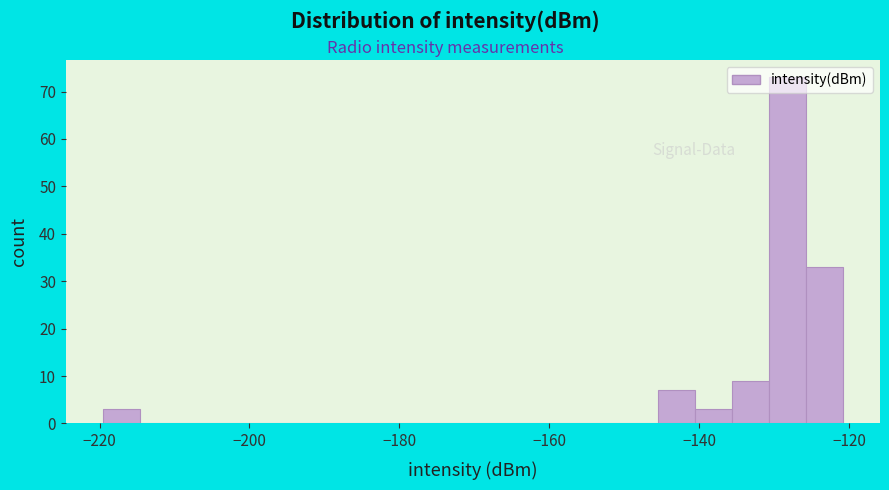

Read against the x-axis, roughly where is the centre of the tallest bar?

-128